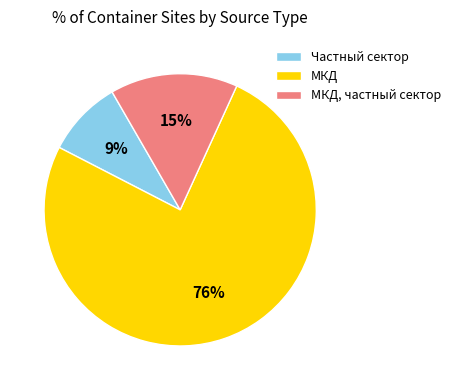

Do МКД, частный сектор and МКД together represent more than half of the pie?

Yes